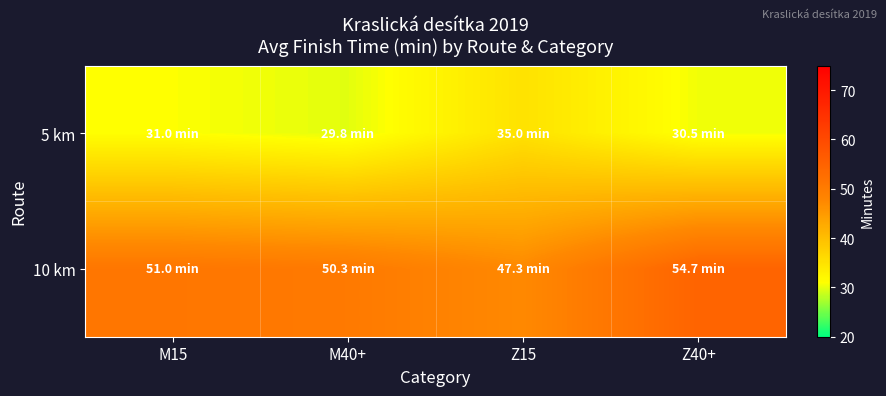

At how many categories does at least one series exceed 44?

4